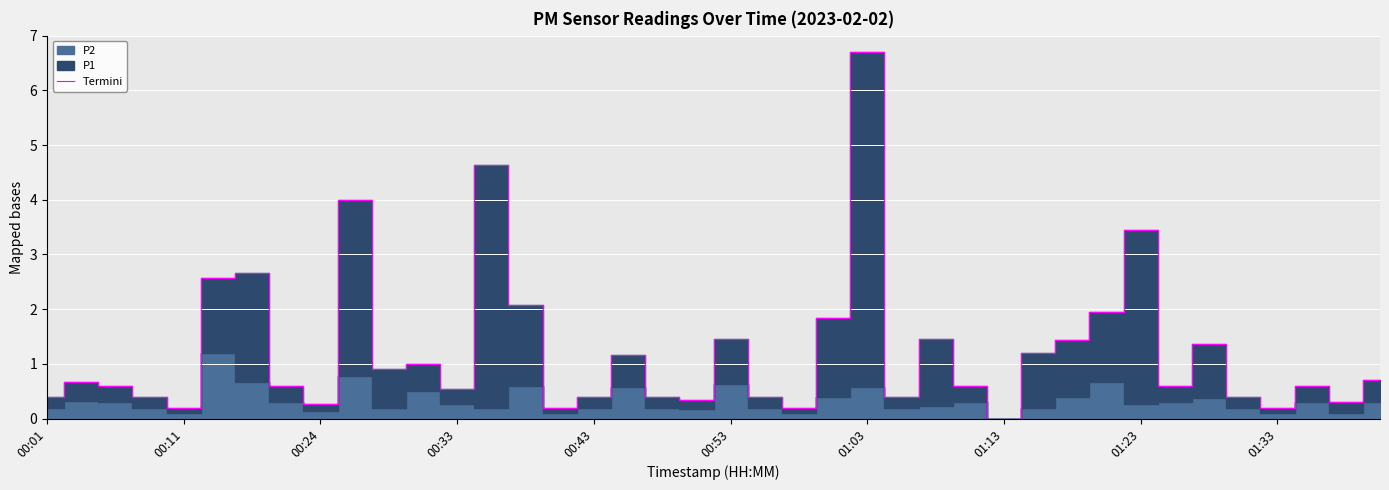

How many points are lower than both their immediate neighbors (excluding endpoints)?

12